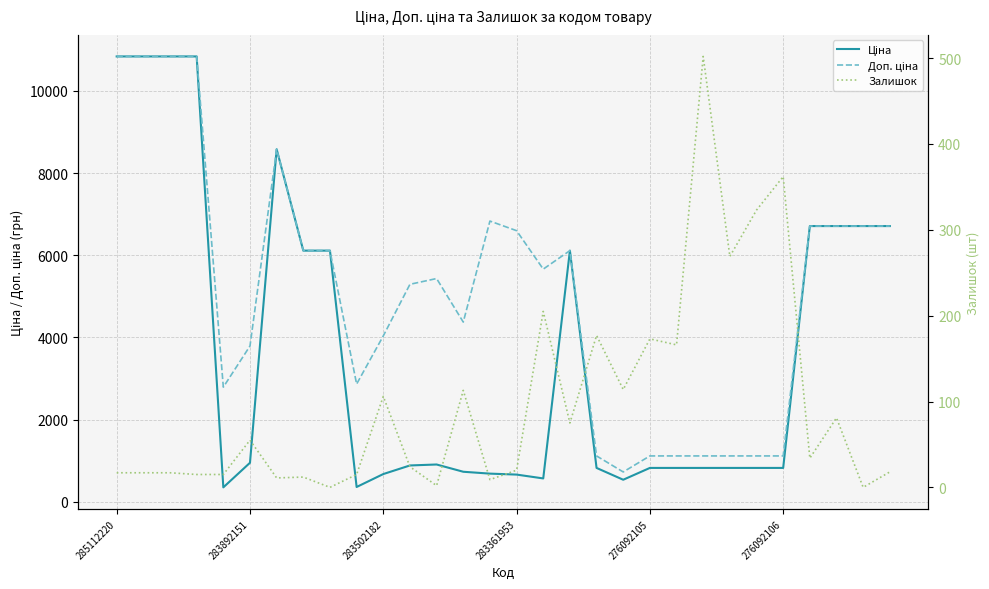

Between 20 and 24, which series saw the biggest shift?

Залишок